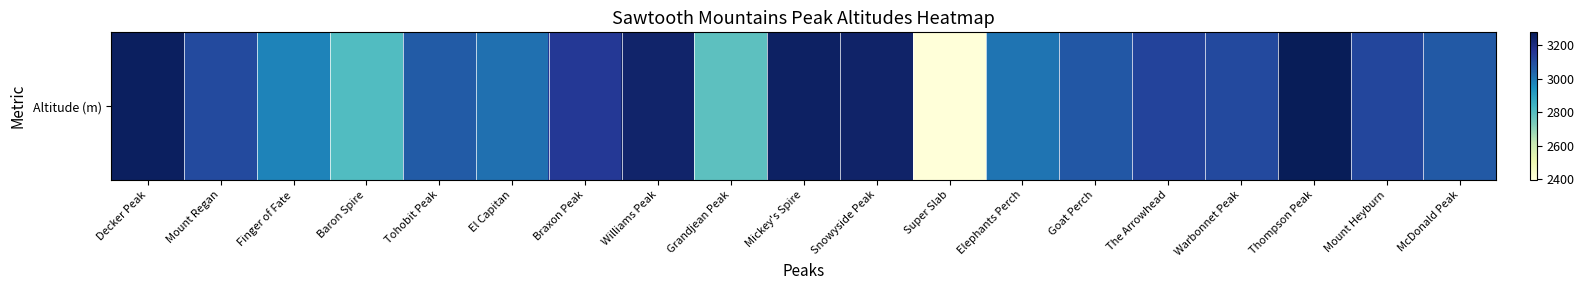

At which label does the data first exceed 3106?

Decker Peak